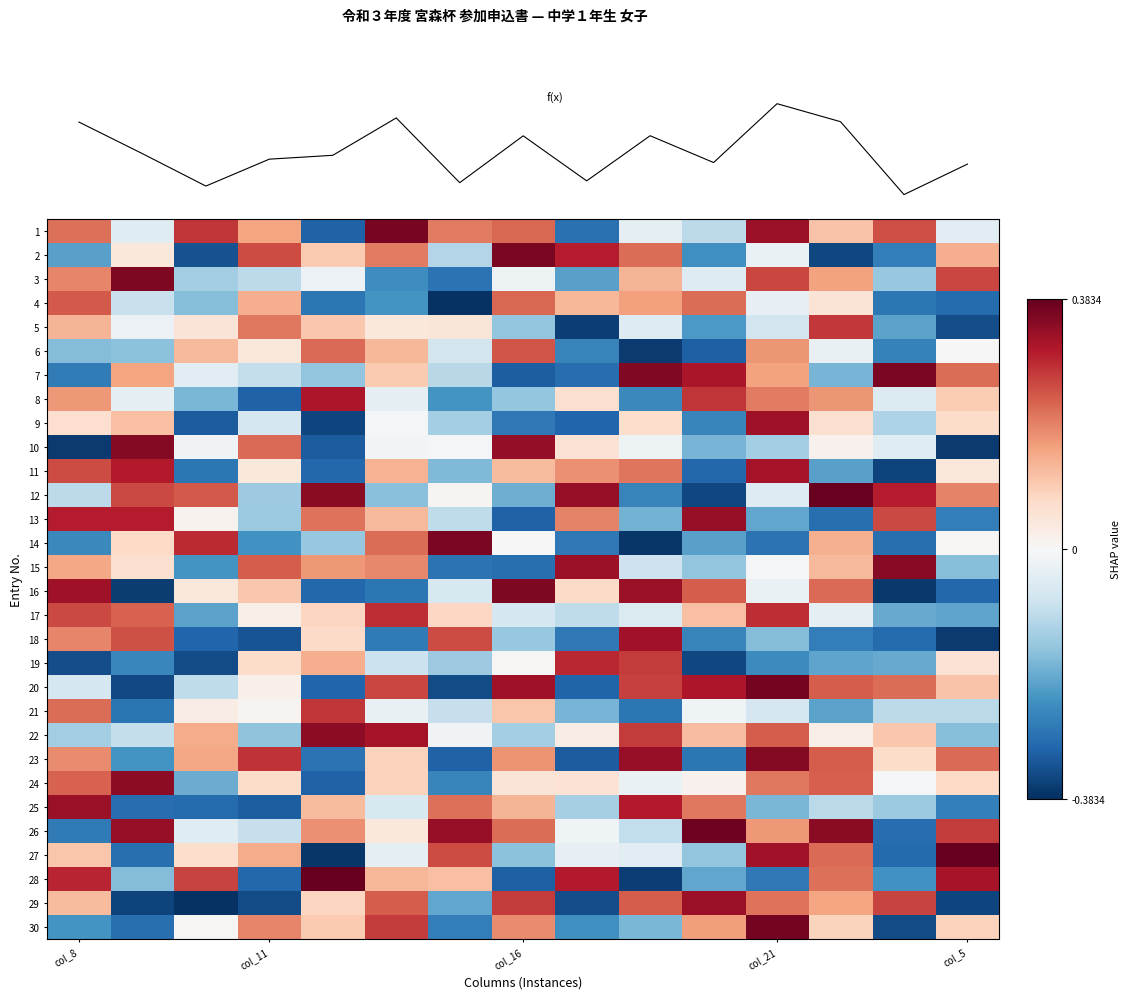

At how many categories does at least one series exceed 0?

15